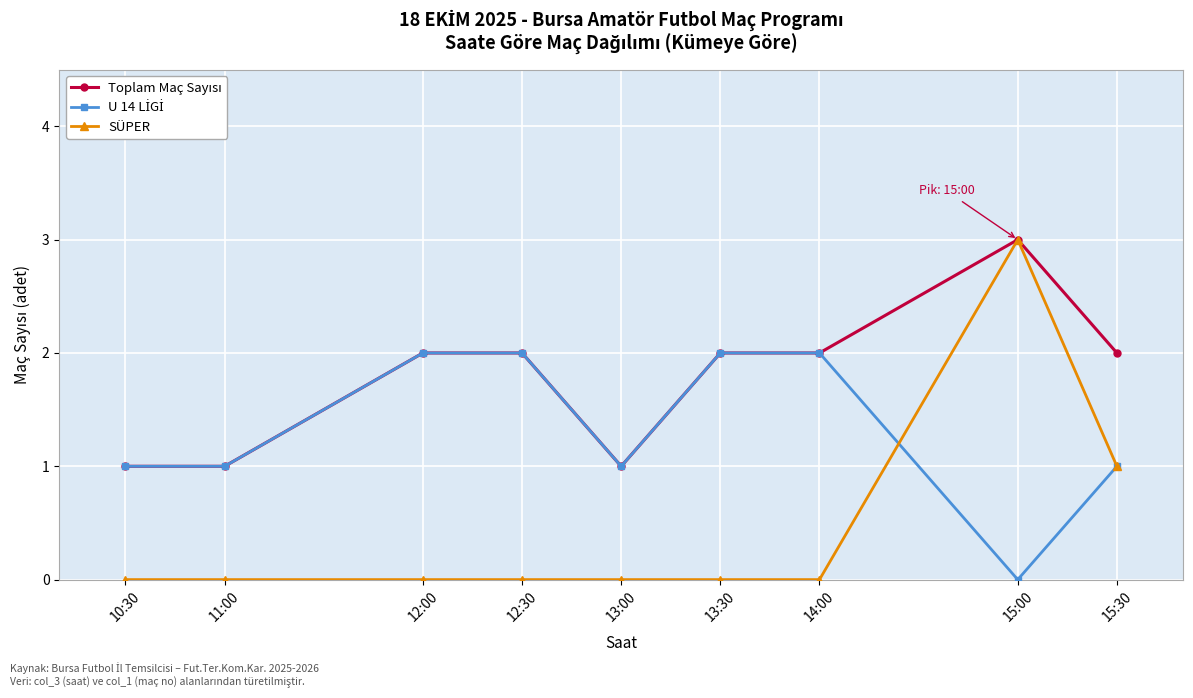

True or false: SÜPER has a value of 0 at 13:30.

True